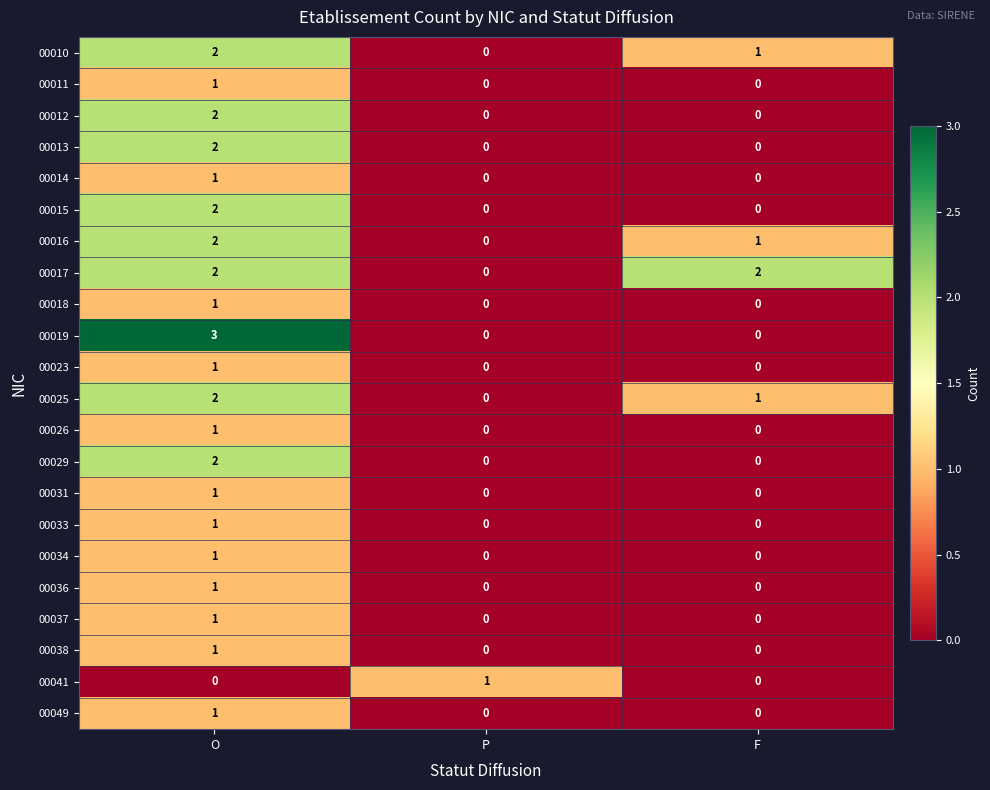

What is the difference between the 00019 values at P and O?

3